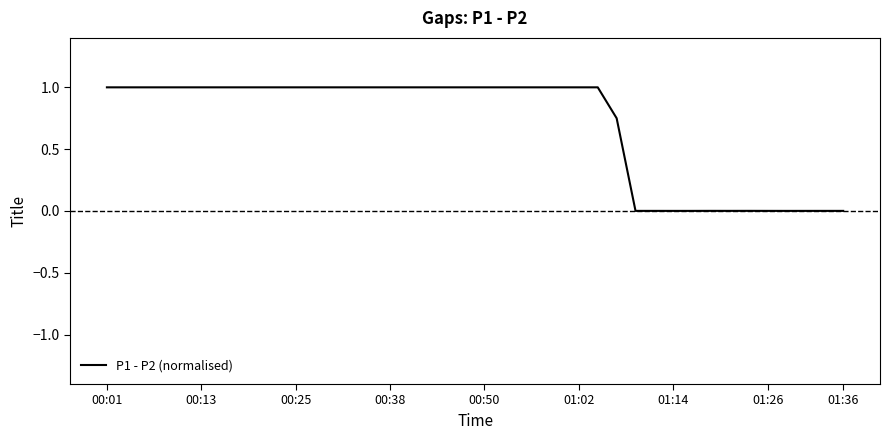

How many distinct data groups are displayed?

1